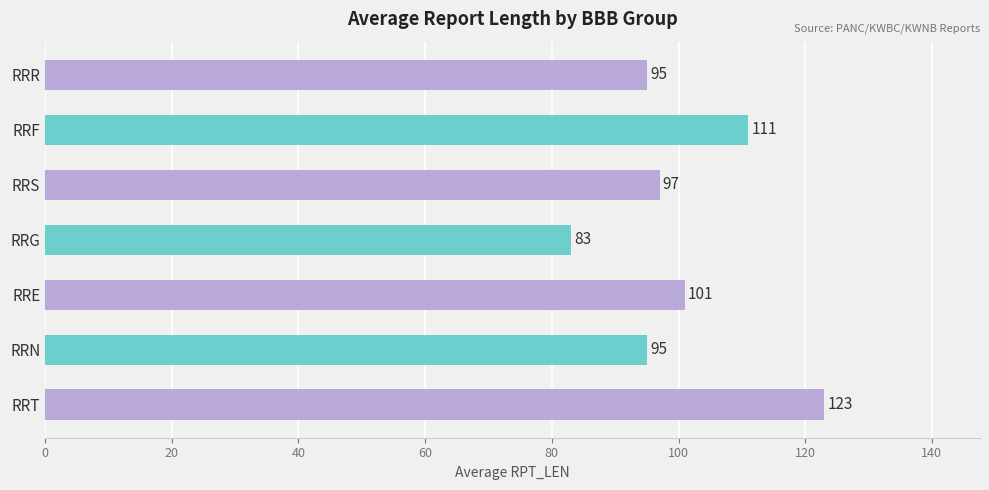

Where is the data nearest to the value 103?

RRE